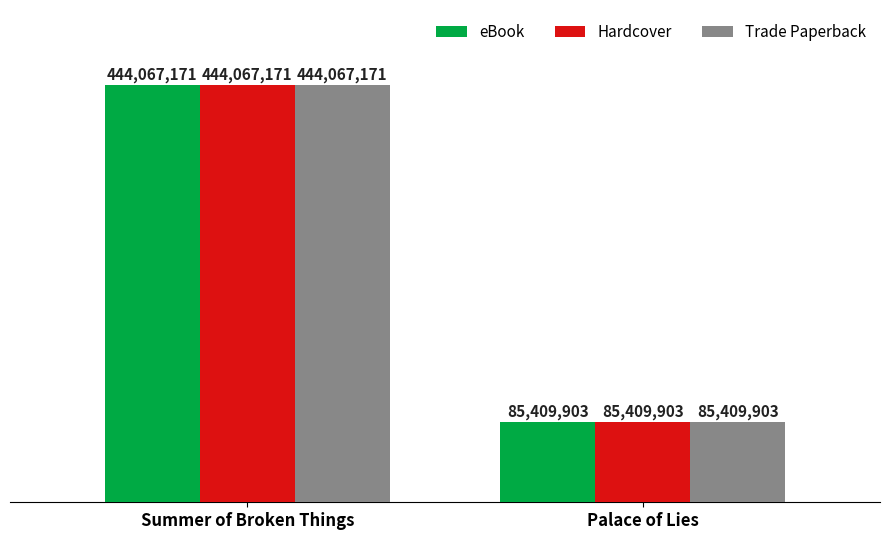

At which label does eBook reach its minimum?

Palace of Lies